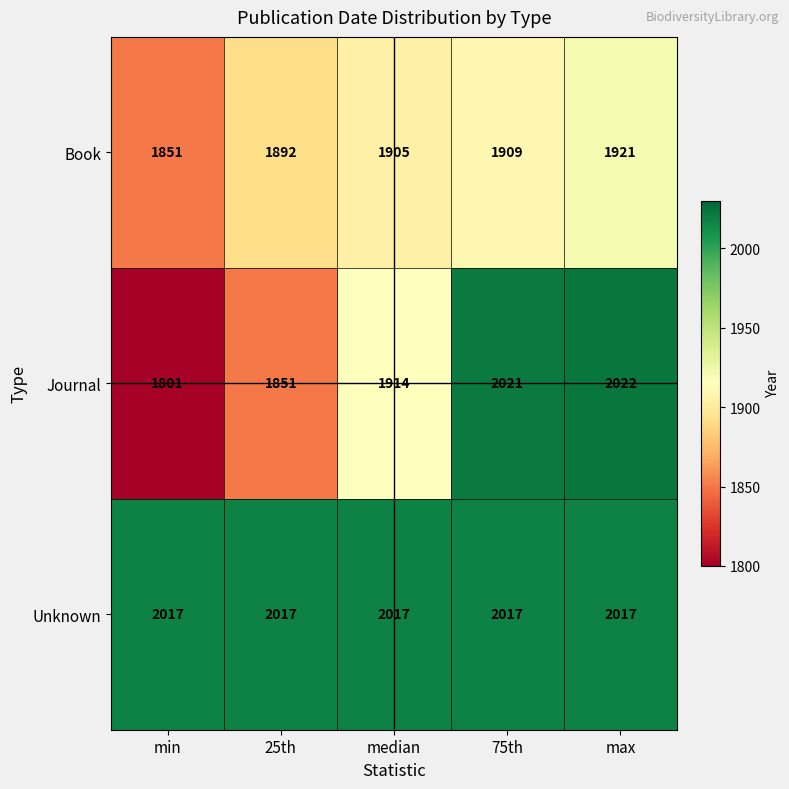

List the series in order of their peak value, lowest first.

Book, Unknown, Journal